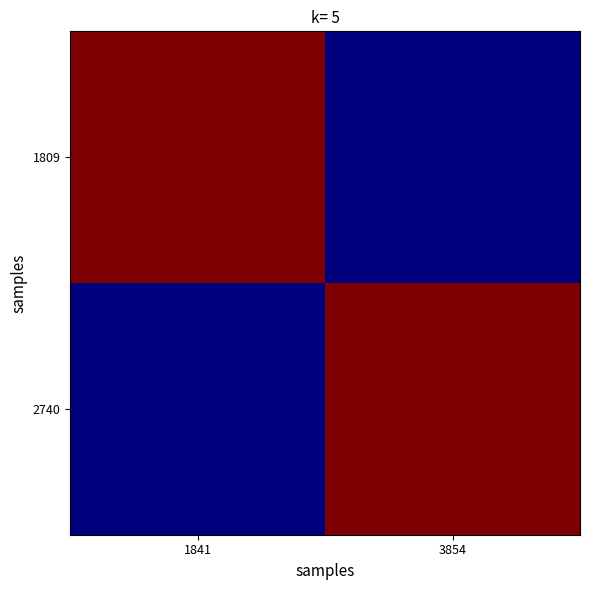

Reading left to right, transcribe all the data shown in this chart.

1809: 1841=2.1	3854=0.3
2740: 1841=0.3	3854=2.1